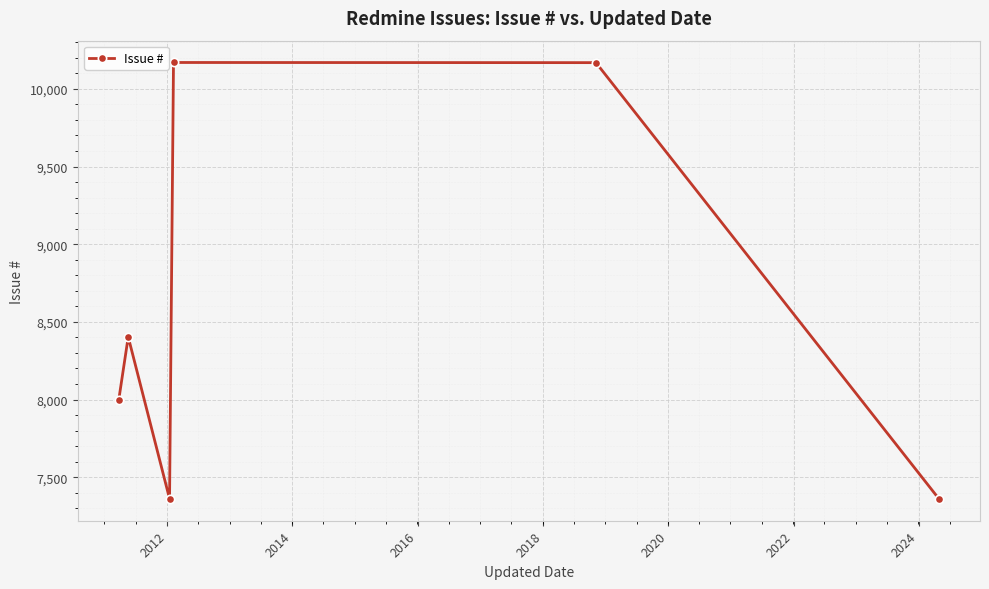

What is the value of the 5th point from the left?

10169